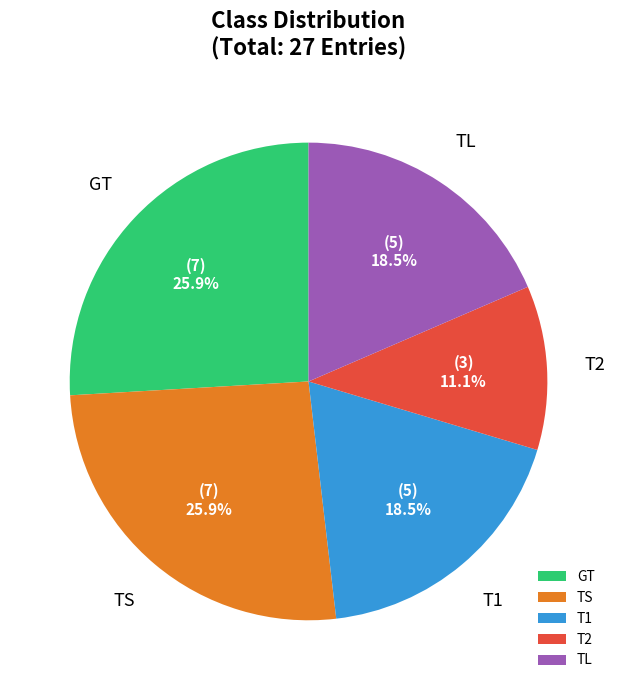

What is the smallest slice in the pie chart?

T2